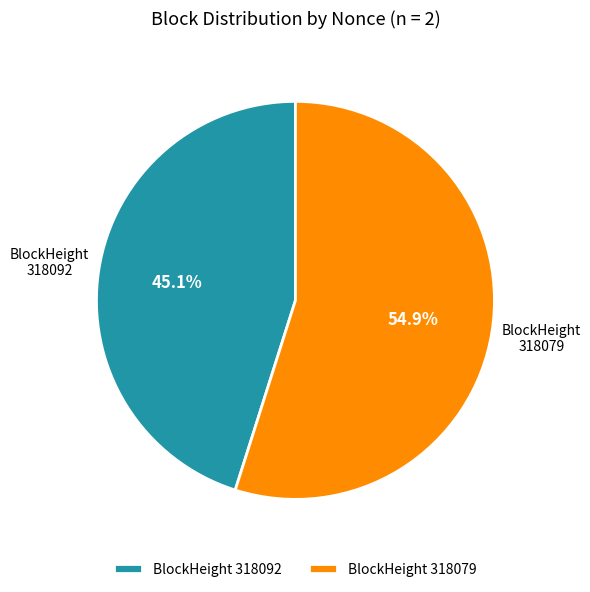

Which category has the smallest portion of the pie?

BlockHeight 318092